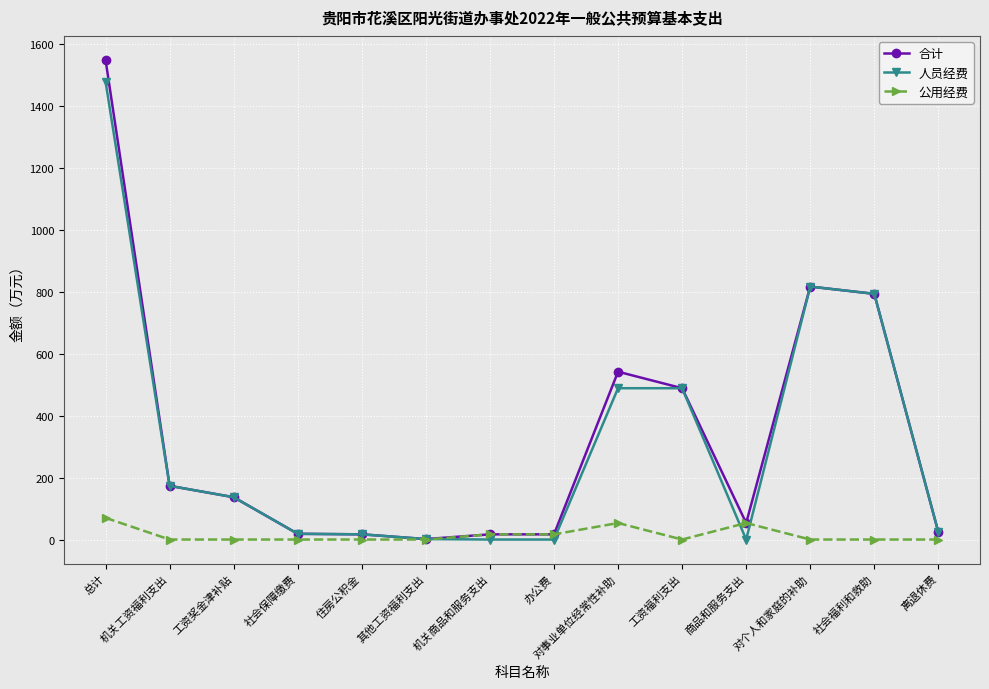

Rank the series by their maximum value, from highest to lowest.

合计, 人员经费, 公用经费